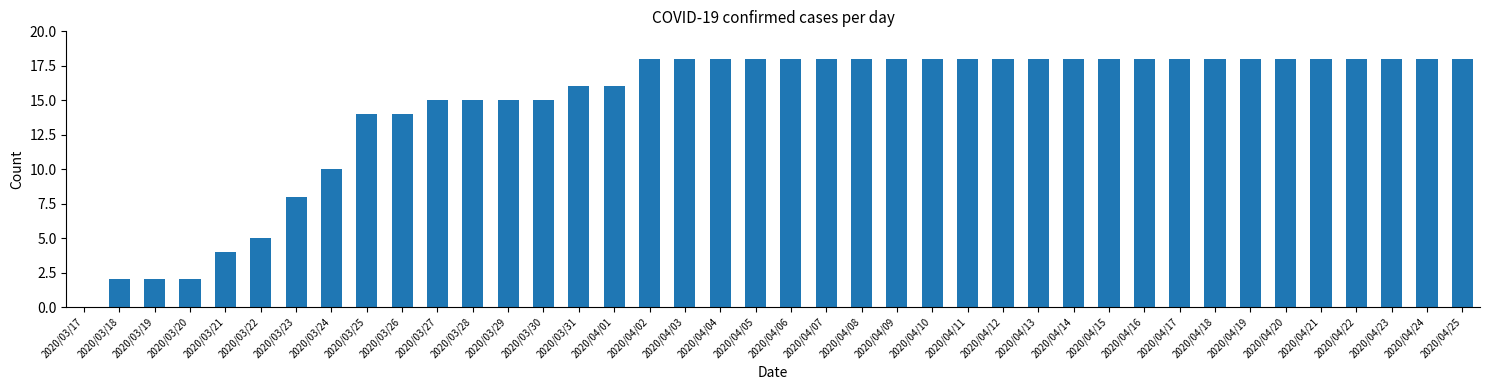

What is the sum of the values at 2020/03/21 and 2020/03/23?

12